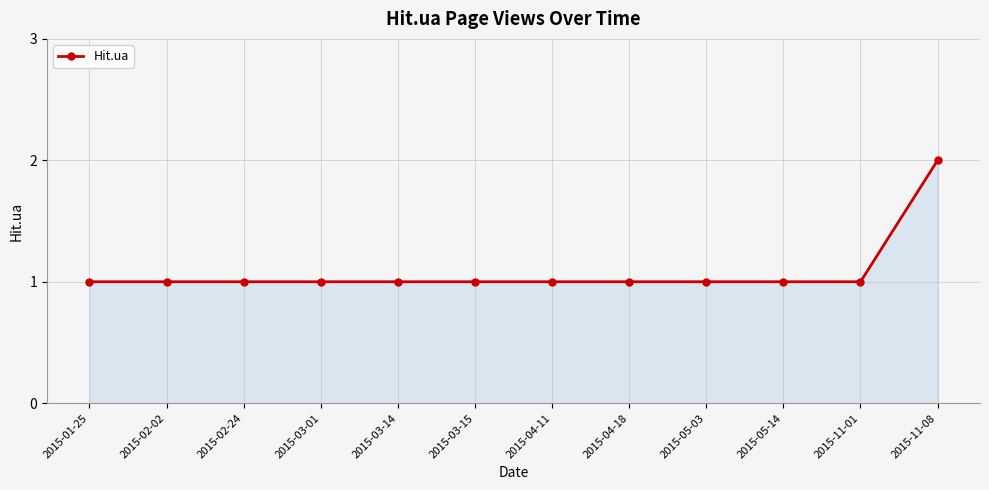

True or false: the data shows 1 at 2015-11-08.

False